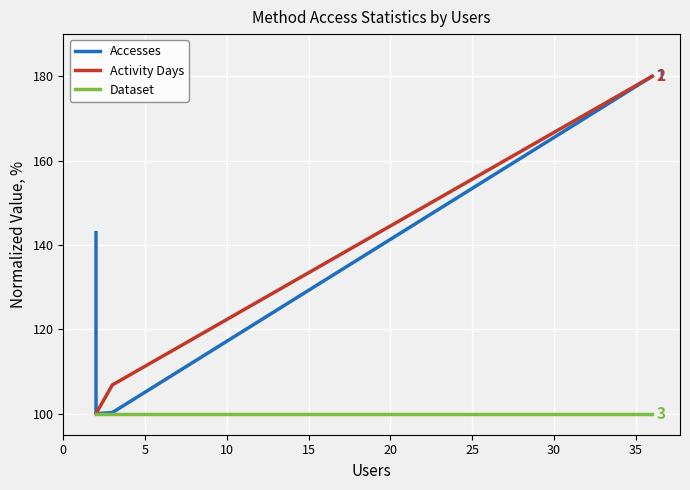

What is the difference between the maximum and second lowest values in the Activity Days series?

80.0